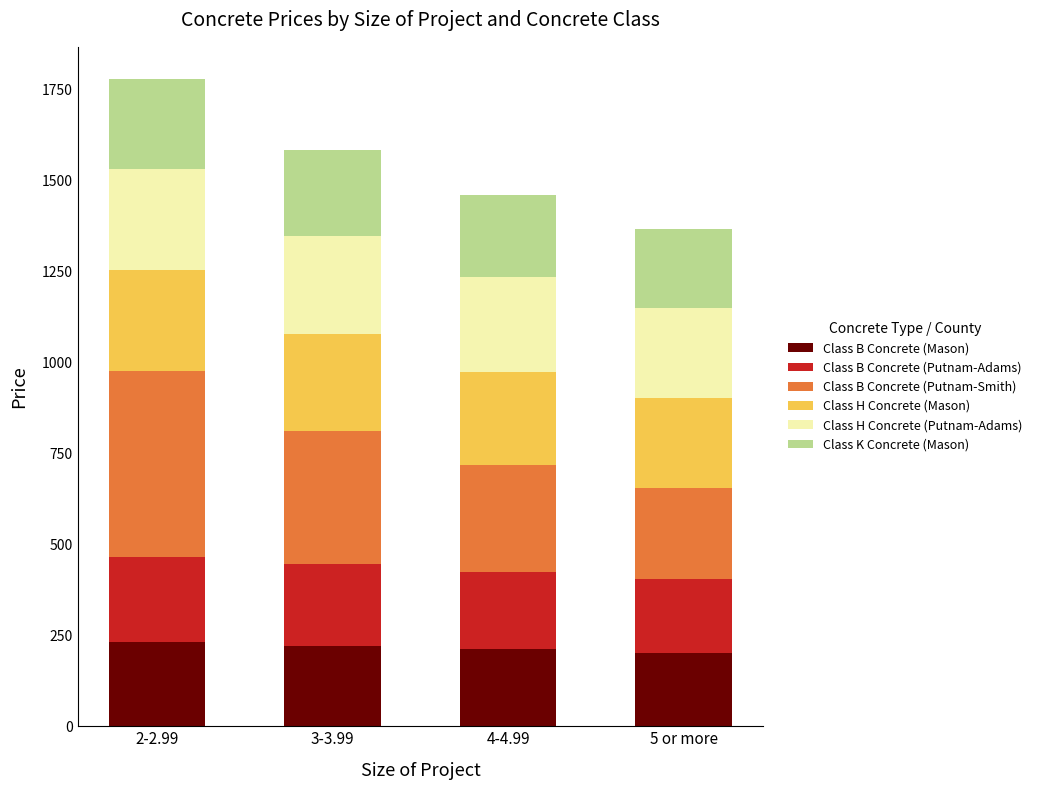

Reading right to left, what are the values for Class B Concrete (Mason)?

201.0	211.0	221.0	231.0